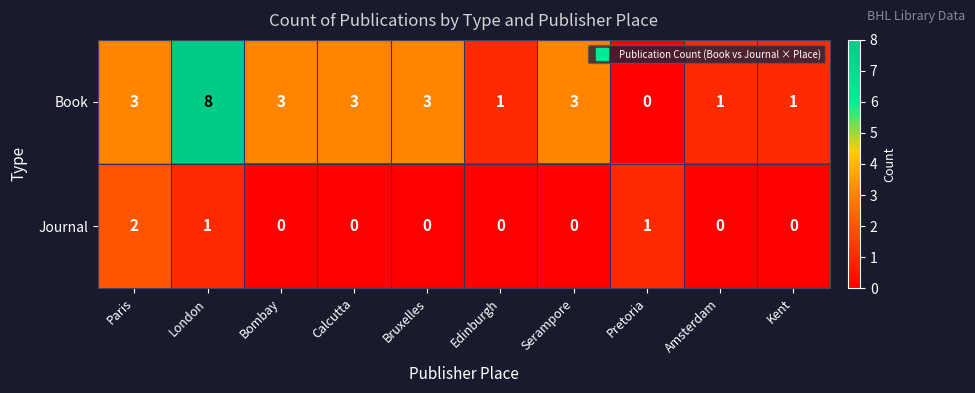

Reading left to right, extract all data points from this chart.

Book: Paris=3	London=8	Bombay=3	Calcutta=3	Bruxelles=3	Edinburgh=1	Serampore=3	Pretoria=0	Amsterdam=1	Kent=1
Journal: Paris=2	London=1	Bombay=0	Calcutta=0	Bruxelles=0	Edinburgh=0	Serampore=0	Pretoria=1	Amsterdam=0	Kent=0